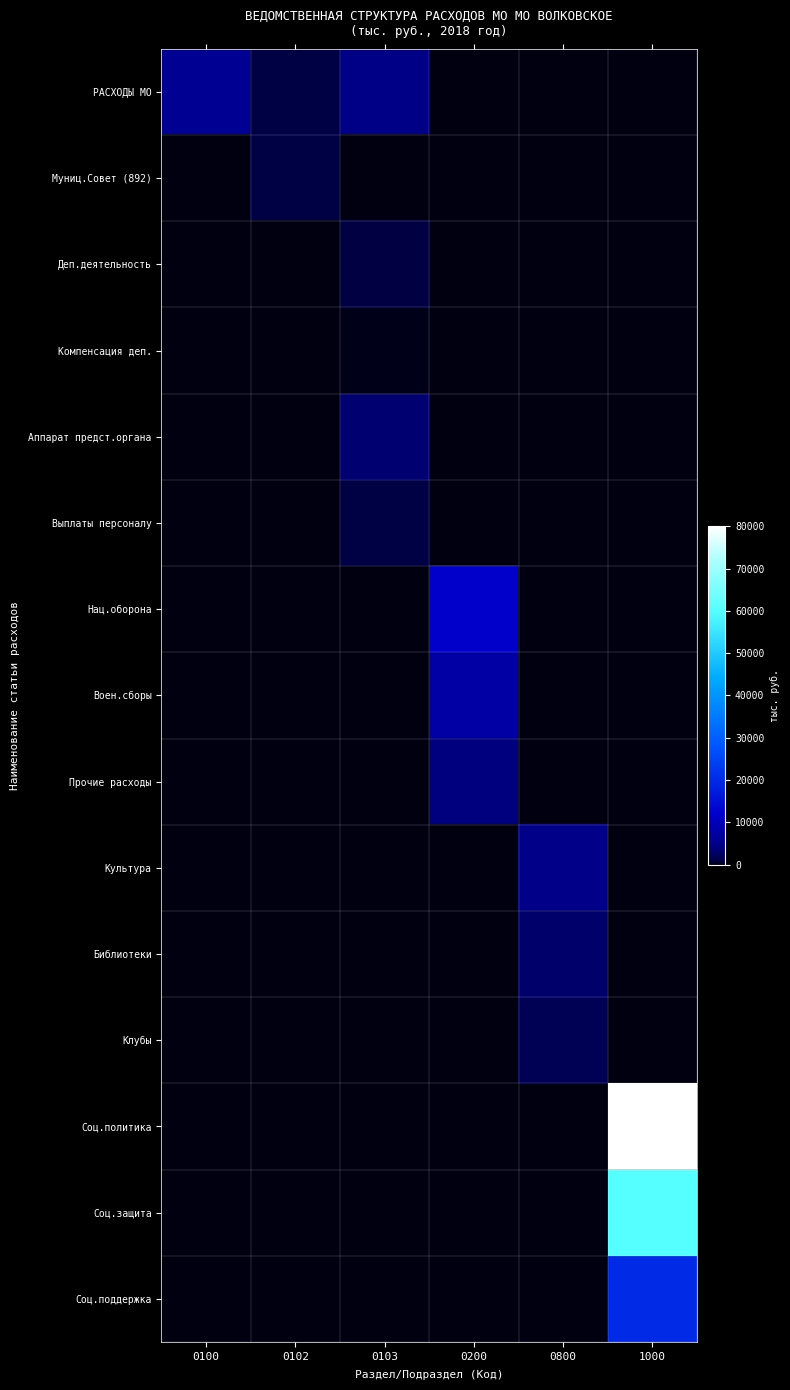

What is the maximum value shown in the chart?

80000.0